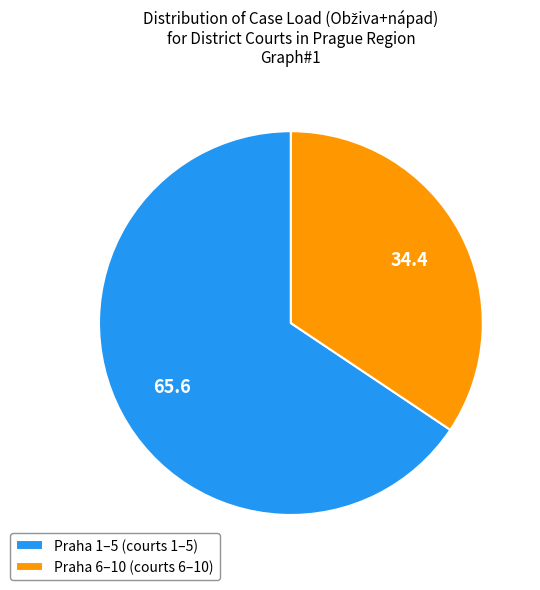

The Praha 6–10 (courts 6–10) slice represents 47% of the pie. True or false?

False